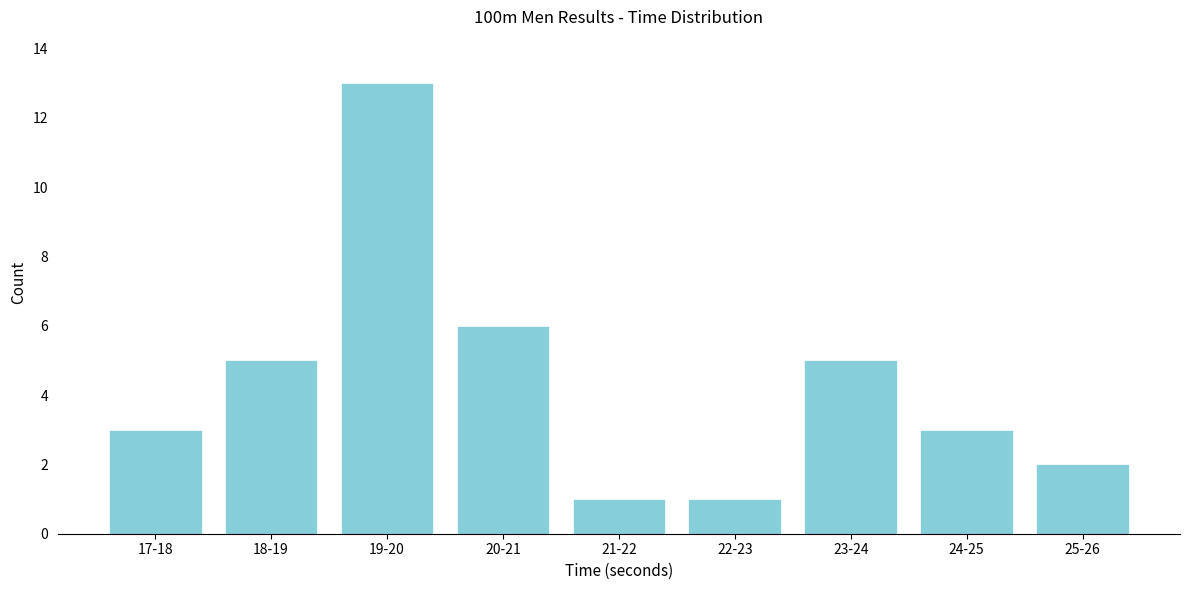

Reading left to right, list all the values displayed in this chart.

17-18=3	18-19=5	19-20=13	20-21=6	21-22=1	22-23=1	23-24=5	24-25=3	25-26=2